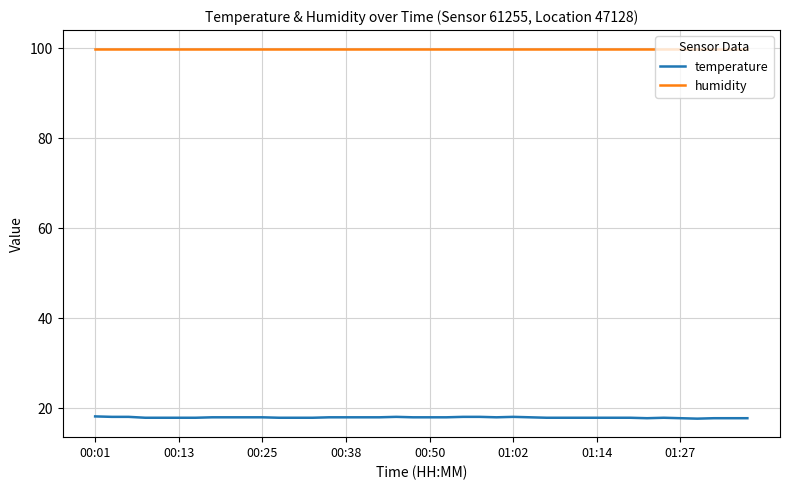

What is the maximum value for temperature?

18.2